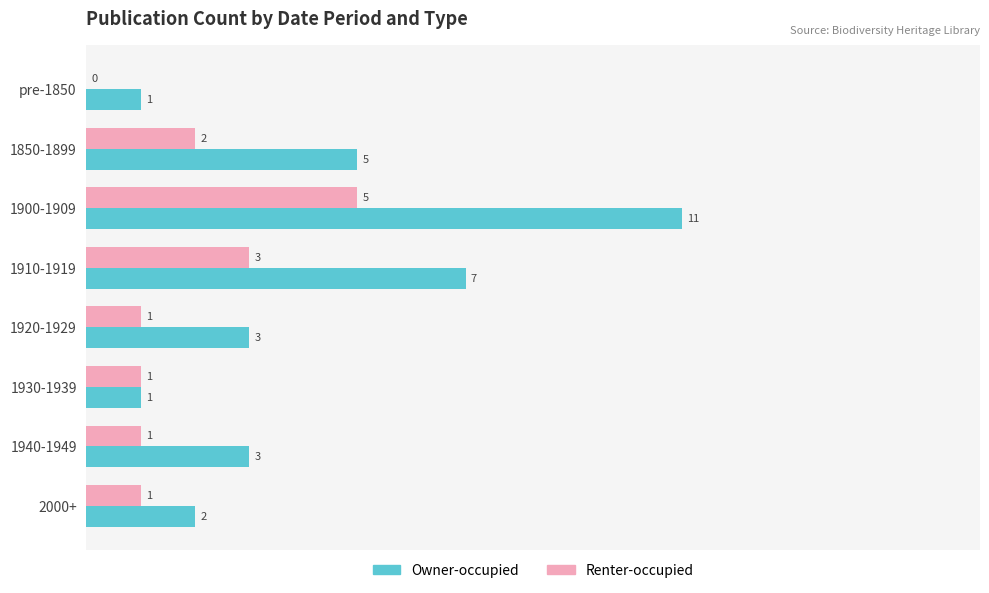

At which label is Owner-occupied closest to 6?

1850-1899